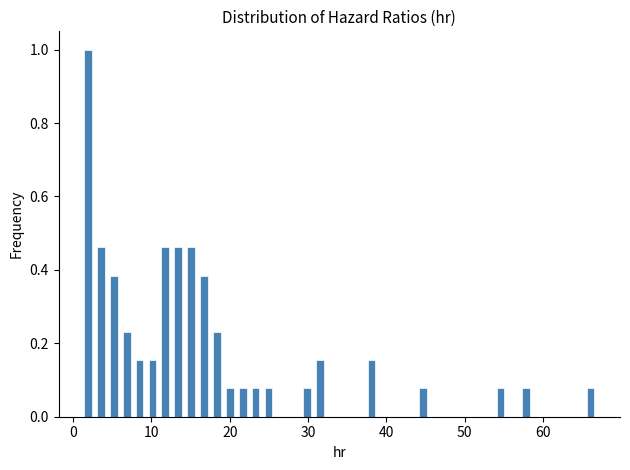

Read against the x-axis, roughly where is the centre of the tallest bar?

2